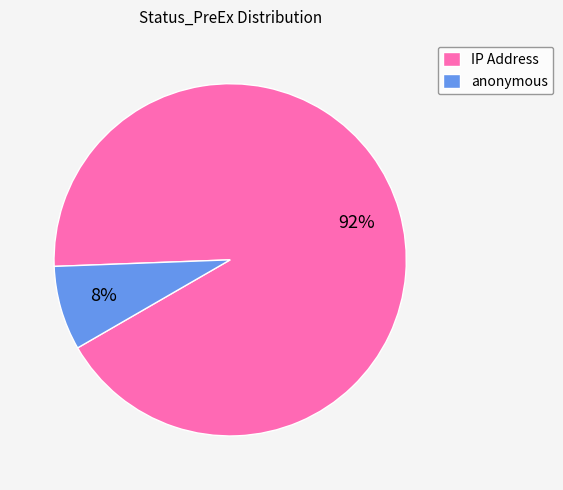

Does IP Address account for over 50% of the chart?

Yes